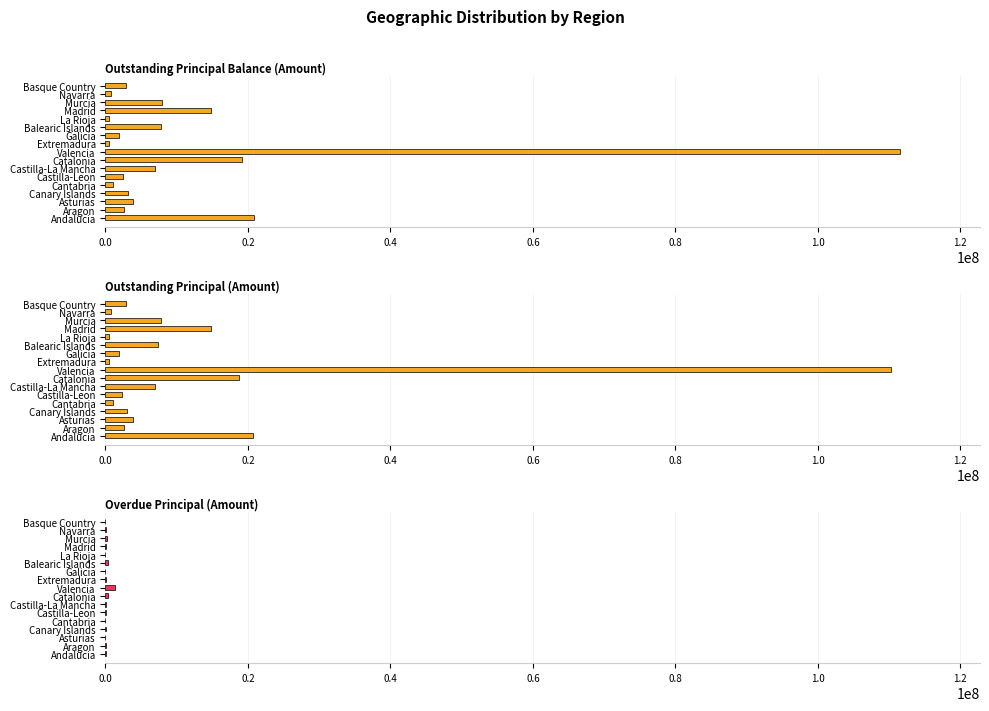

Which series has the widest spread of values?

Outstanding Principal Balance (Amount)